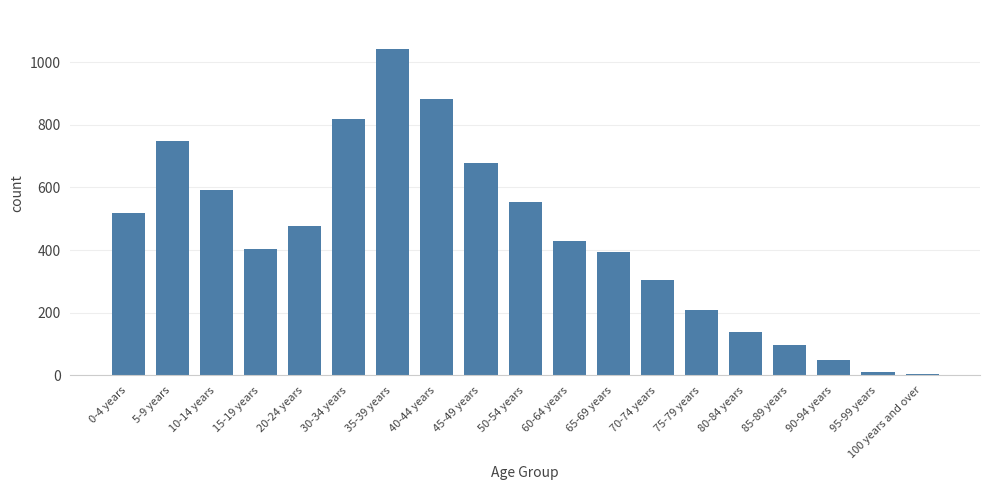

How many data points are less than 428?

9